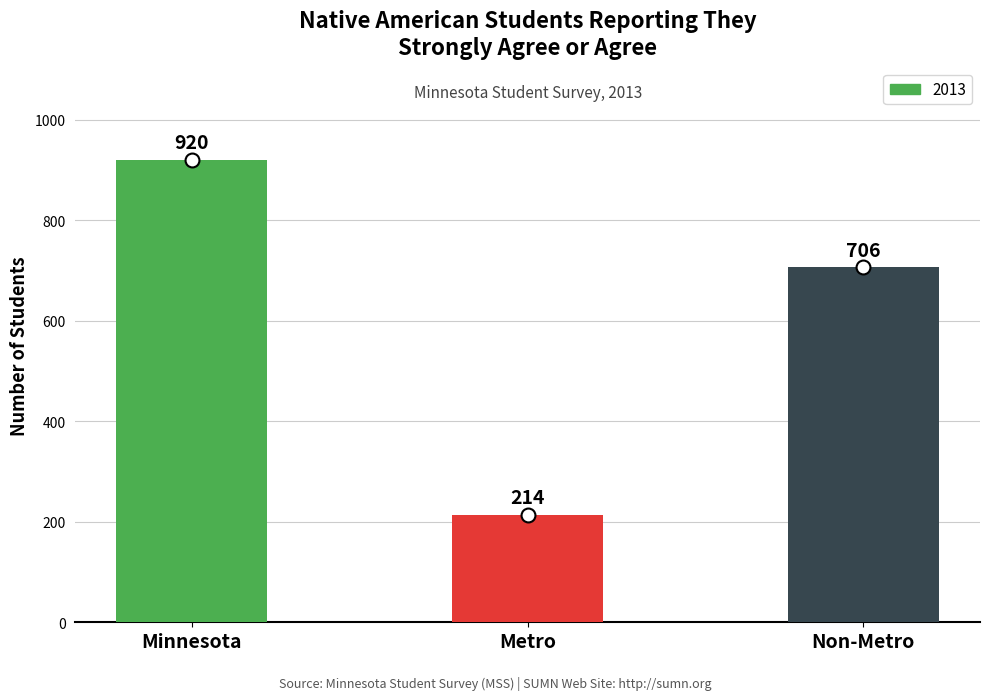

Reading left to right, transcribe all the data shown in this chart.

920	214	706